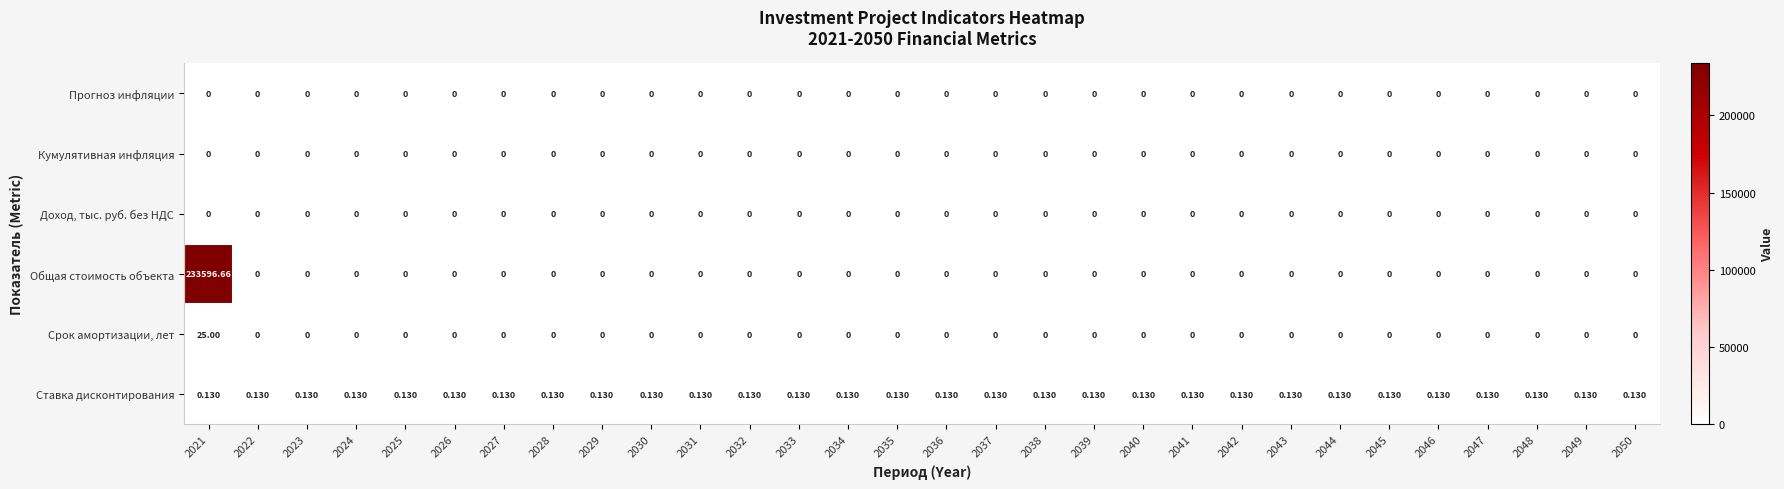

Which series has the largest total across all categories?

Общая стоимость объекта